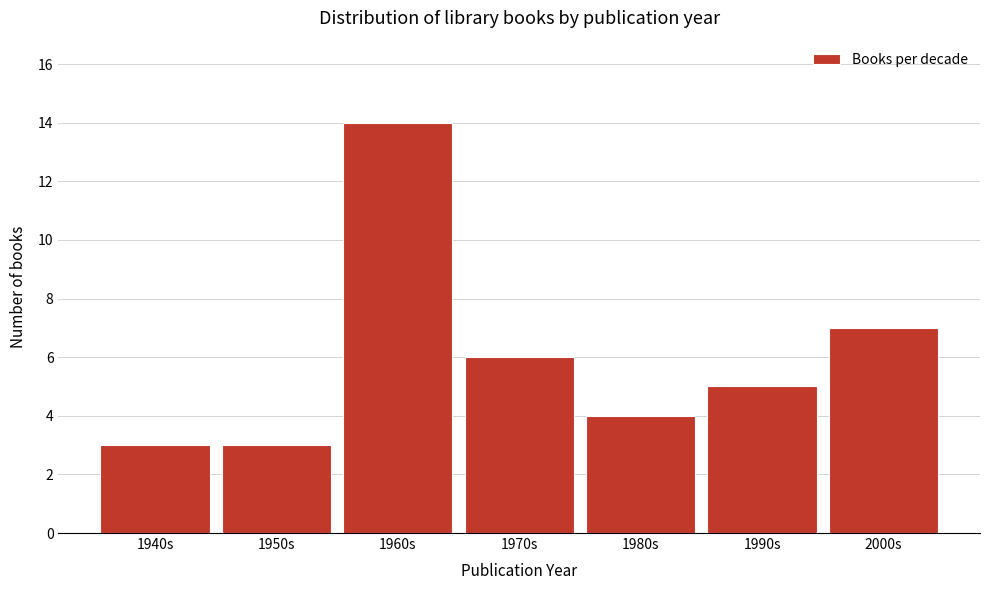

Reading left to right, extract all data points from this chart.

3	3	14	6	4	5	7